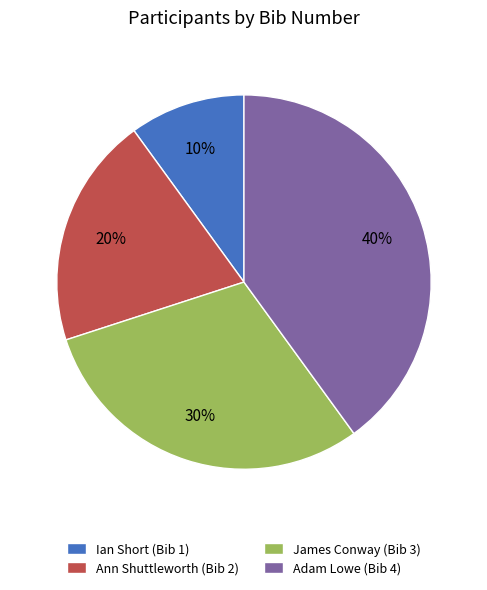

How many slices are in this pie chart?

4